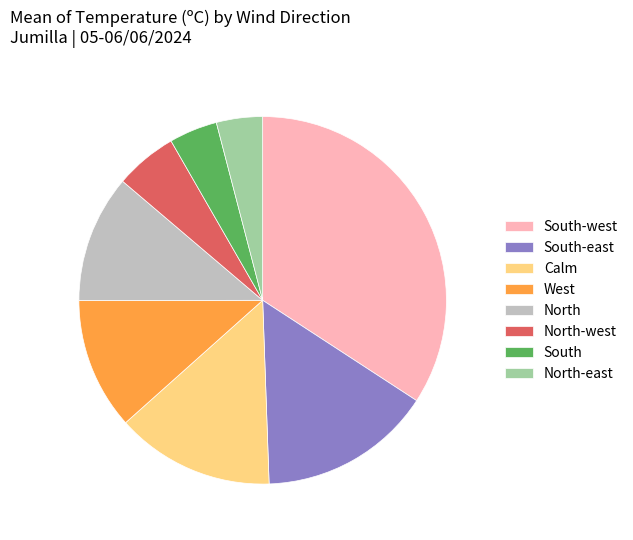

Is the sum of South-east and North-west greater than half?

No